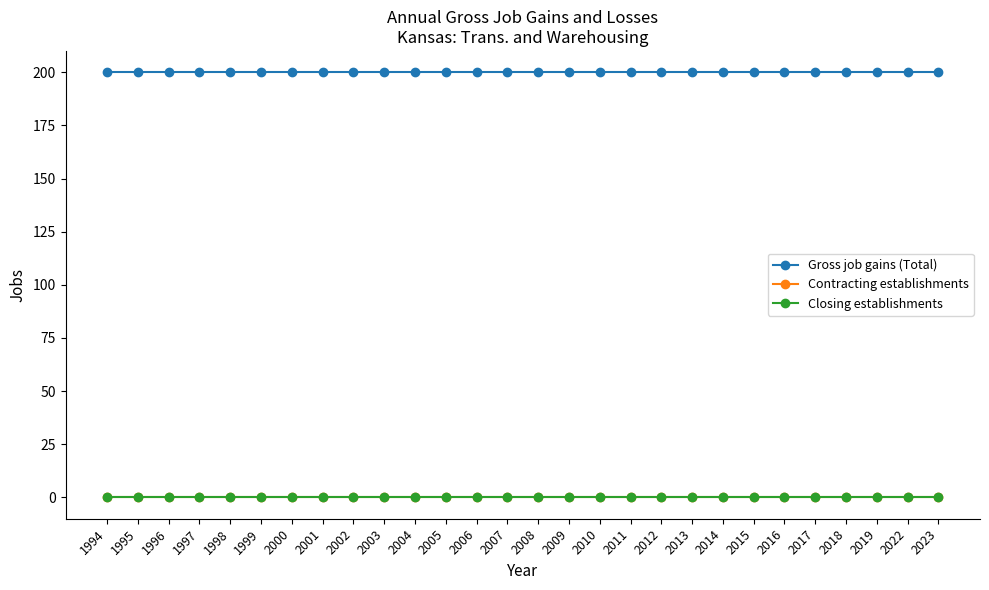

What is the average value of the Gross job gains (Total) series?

200